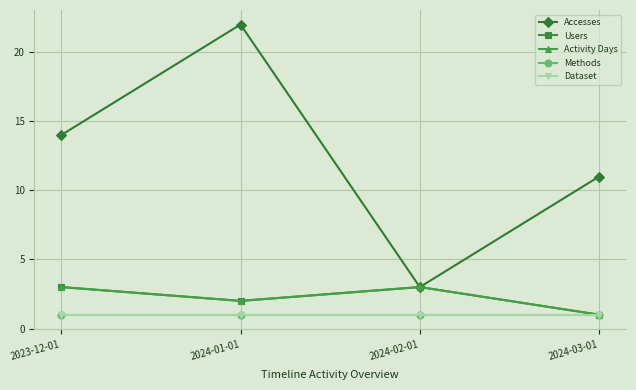

At 2024-01-01, list the series in order from largest to smallest.

Accesses, Users, Activity Days, Methods, Dataset